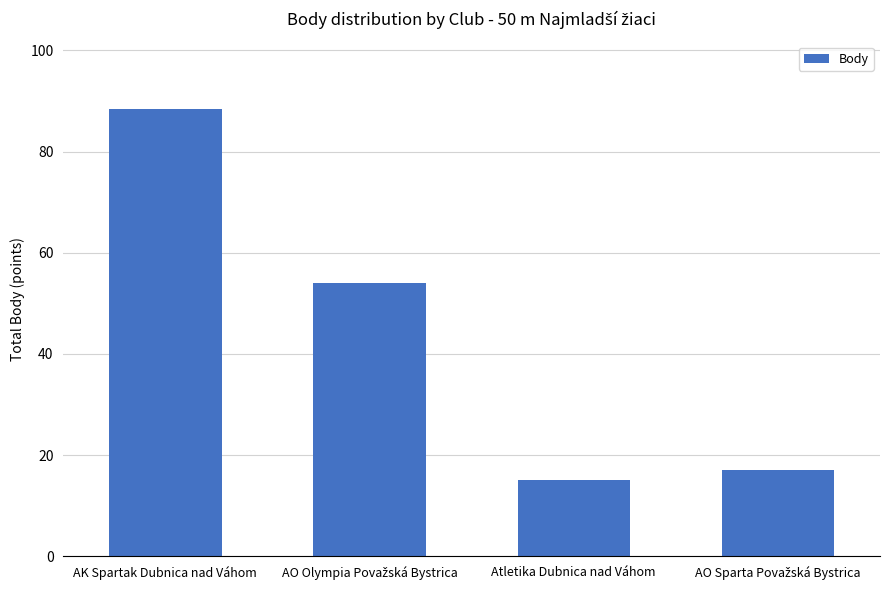

What is the difference between the maximum and minimum values?

73.5